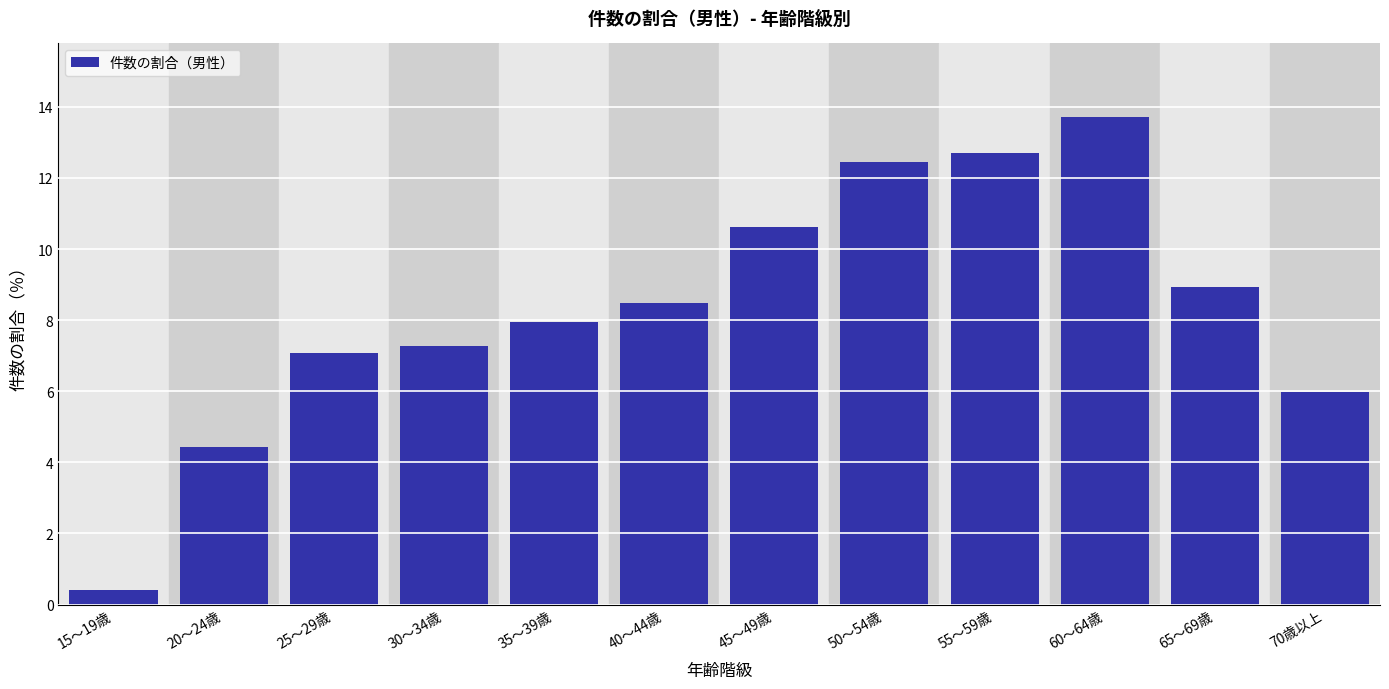

Reading left to right, list all the values displayed in this chart.

0.4	4.4	7.1	7.3	7.9	8.5	10.6	12.5	12.7	13.7	8.9	6.0